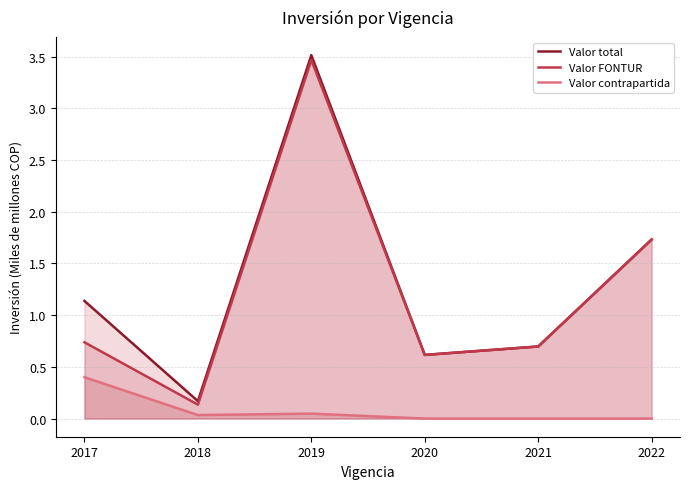

What is the lowest value of the Valor total series?

0.2